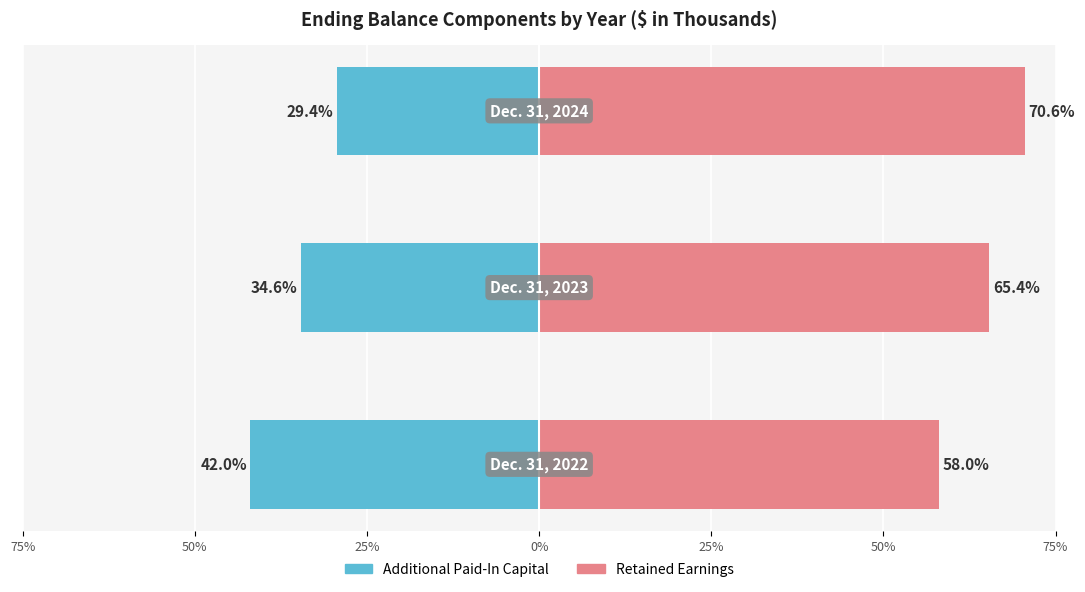

Reading left to right, extract all data points from this chart.

Additional Paid-In Capital: -42.0	-34.6	-29.4
Retained Earnings: 58.0	65.4	70.6